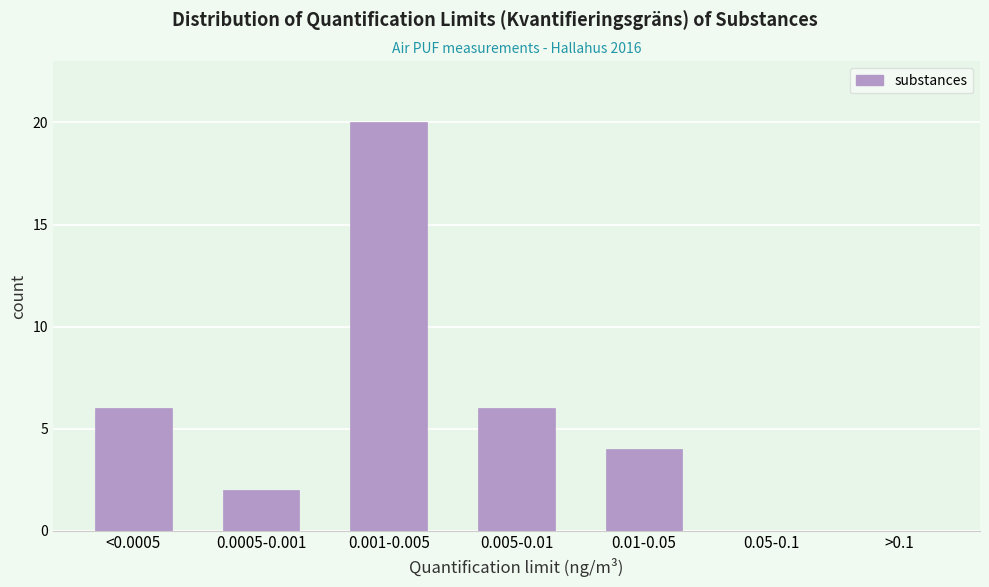

Reading right to left, what are all the values shown in this chart?

>0.1=0	0.05-0.1=0	0.01-0.05=4	0.005-0.01=6	0.001-0.005=20	0.0005-0.001=2	<0.0005=6